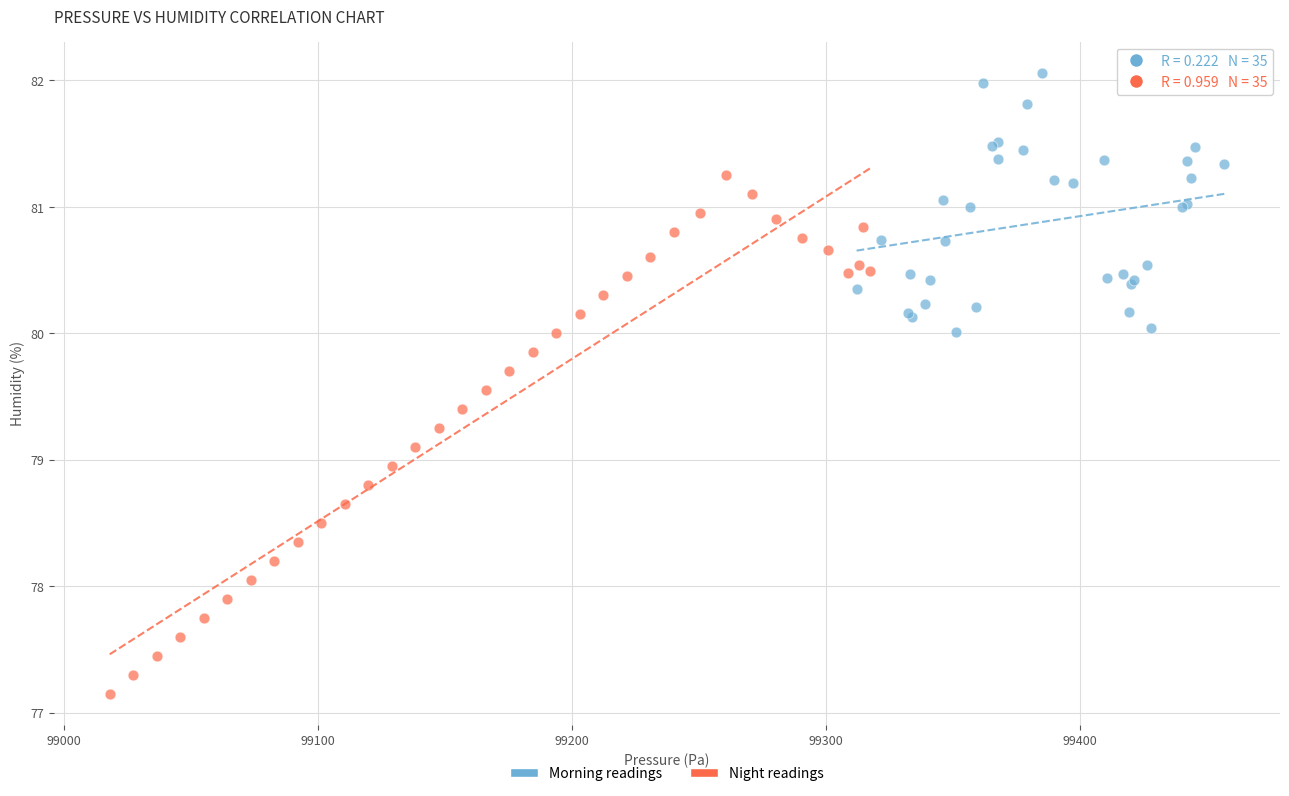

Which series contains the lowest Y value?

Night readings